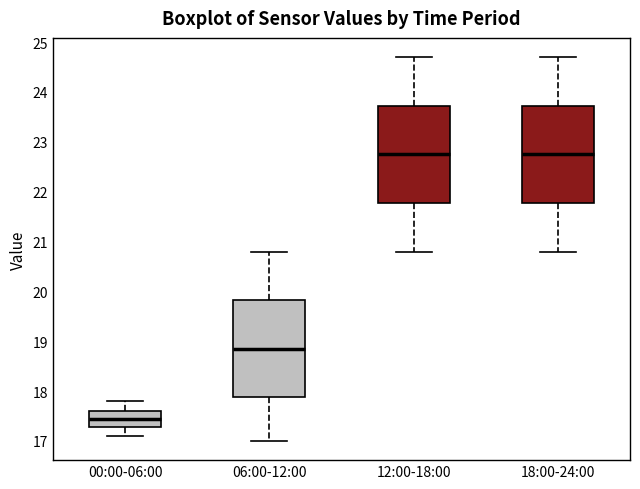

Reading left to right, read every box against the y-axis: the position of its median line, the range the box covers, and the ends of its whiskers. The values are not printed on the chart, so give them approximately, as read against the axis.

00:00-06:00: median 17.5, box 17.3 to 17.6, whiskers 17.1 to 17.8
06:00-12:00: median 18.9, box 17.9 to 19.8, whiskers 17.0 to 20.8
12:00-18:00: median 22.8, box 21.8 to 23.7, whiskers 20.8 to 24.7
18:00-24:00: median 22.8, box 21.8 to 23.7, whiskers 20.8 to 24.7